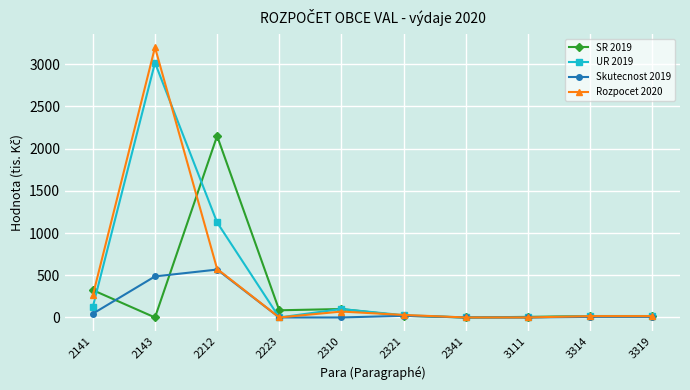

Rank the series by their maximum value, from highest to lowest.

Rozpocet 2020, UR 2019, SR 2019, Skutecnost 2019